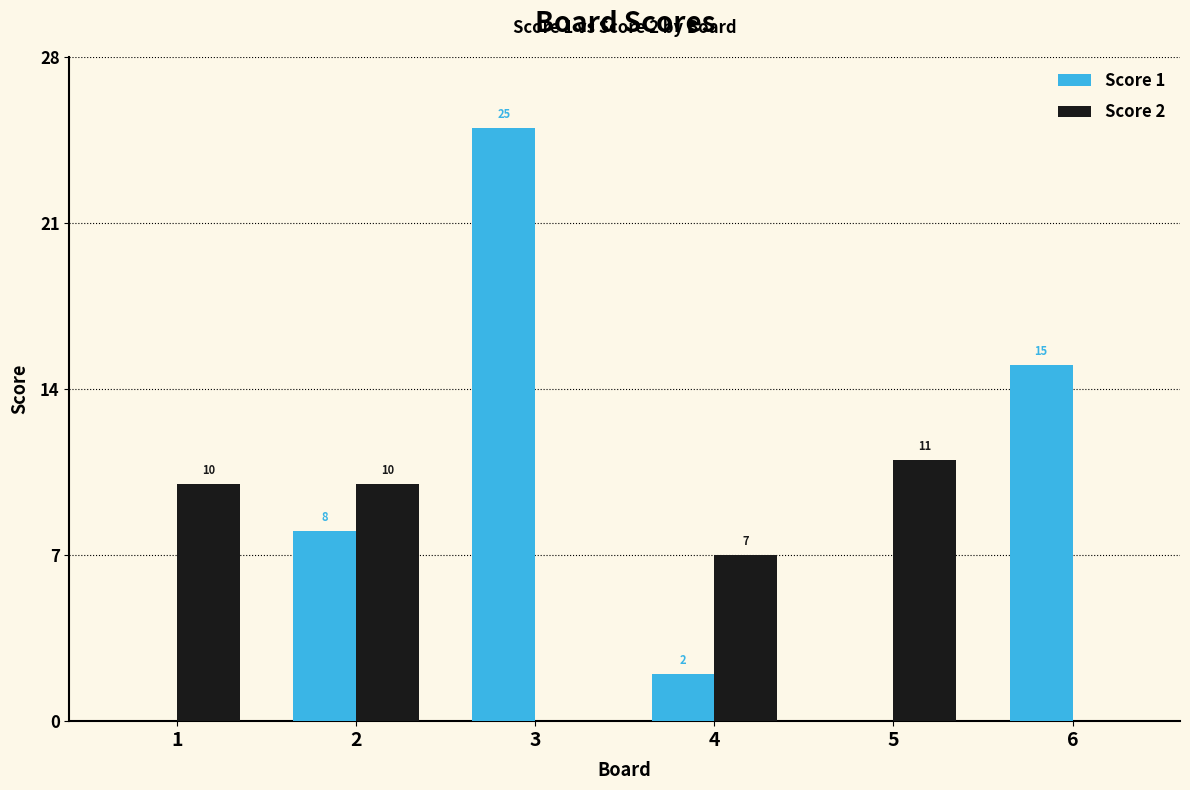

How many categories are shown in the chart?

6